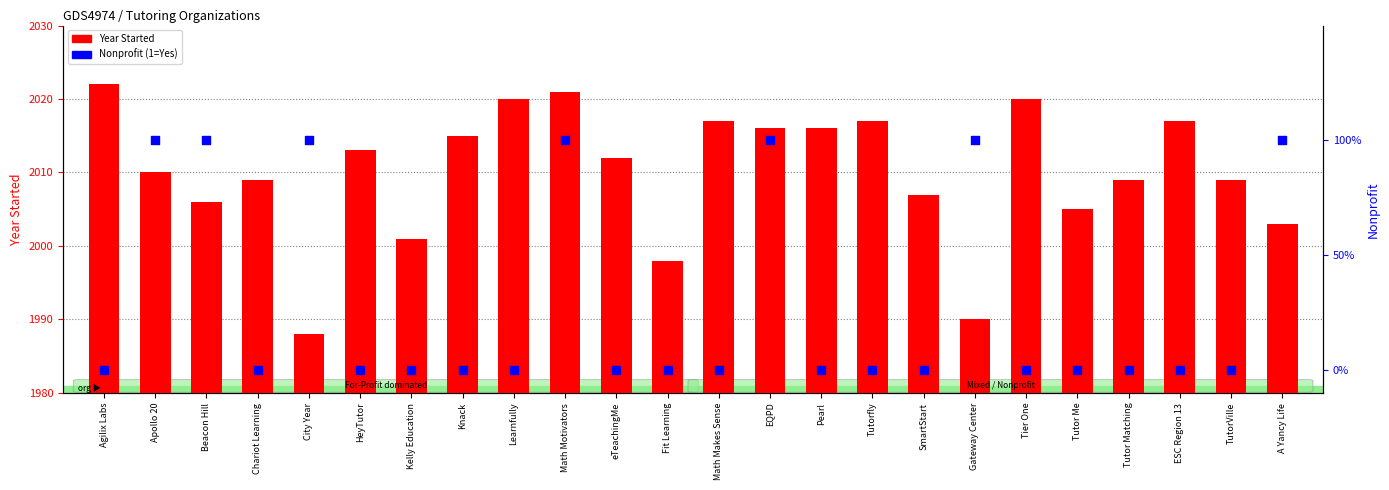

What are all the series names shown in the legend?

Year Started, Nonprofit